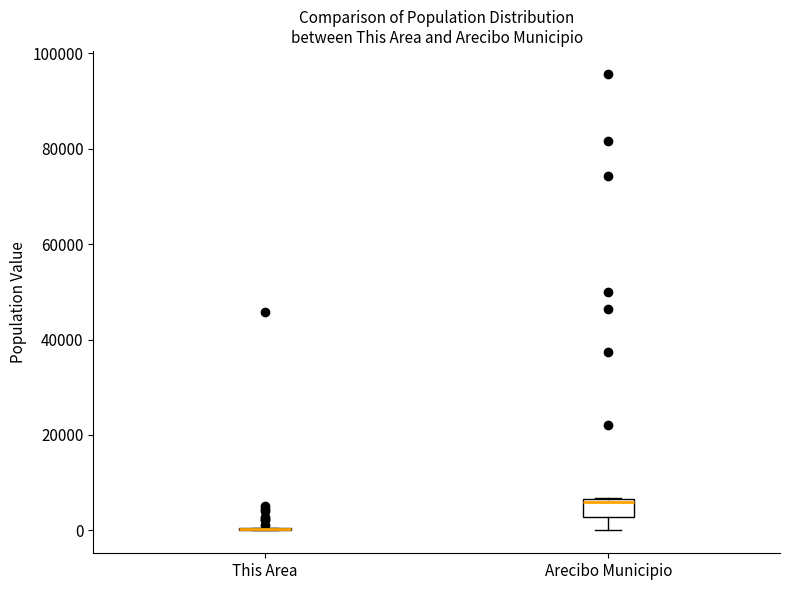

Reading left to right, read every box against the y-axis: the position of its median line, the range the box covers, and the ends of its whiskers. The values are not printed on the chart, so give them approximately, as read against the axis.

This Area: box collapsed to a line at 0, whiskers 0 to 0
Arecibo Municipio: median 6000 (just below the box's upper edge), box 2000 to 6000, whiskers 0 to 6000